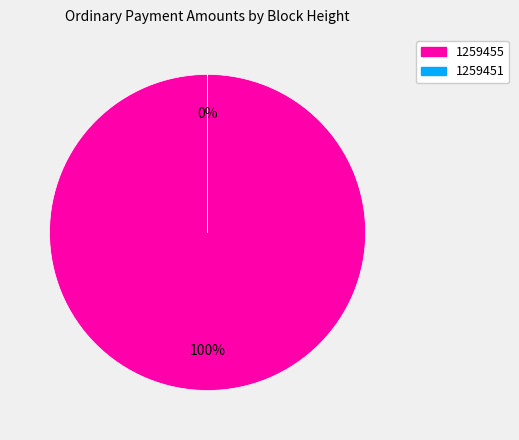

To the nearest percent, what portion does 1259455 represent?

100%